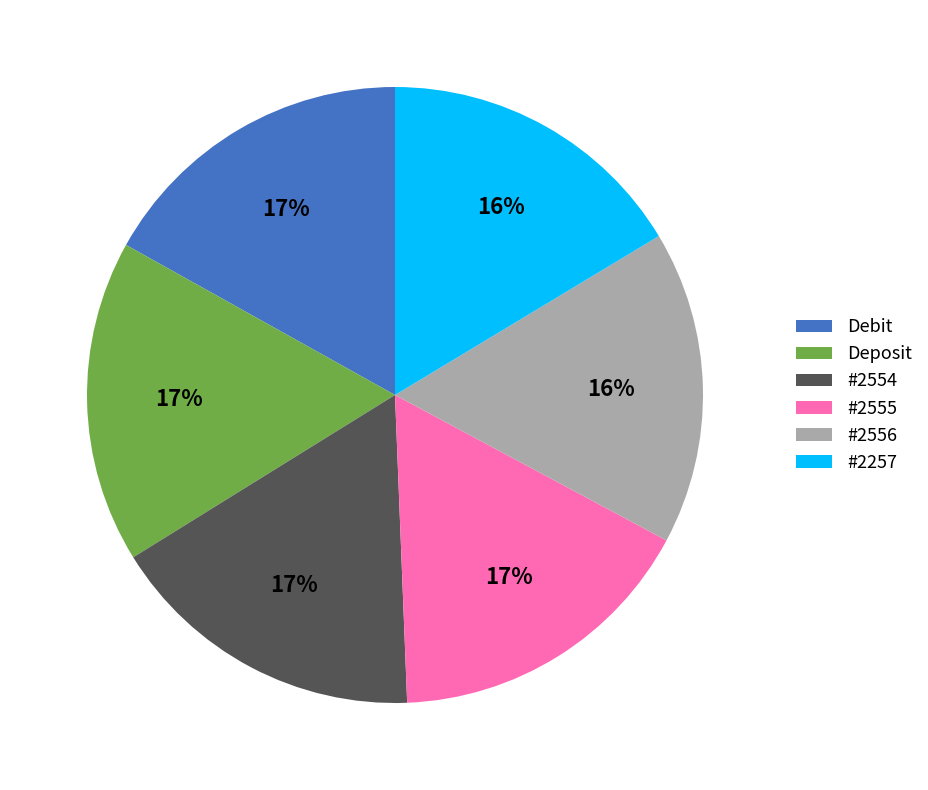

Is Debit the majority of the pie?

No